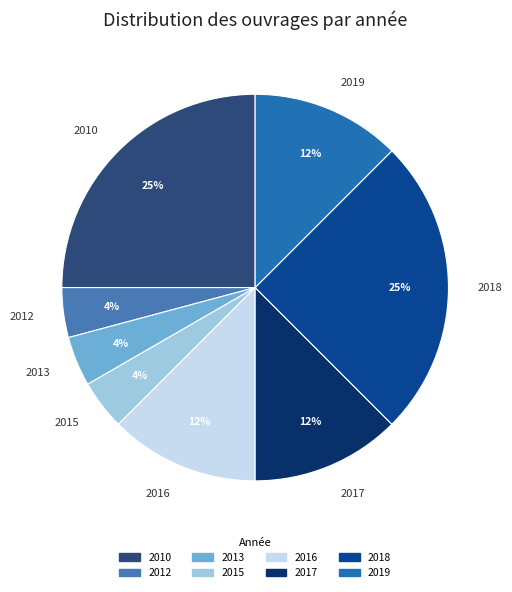

Which has a higher value, 2018 or 2013?

2018